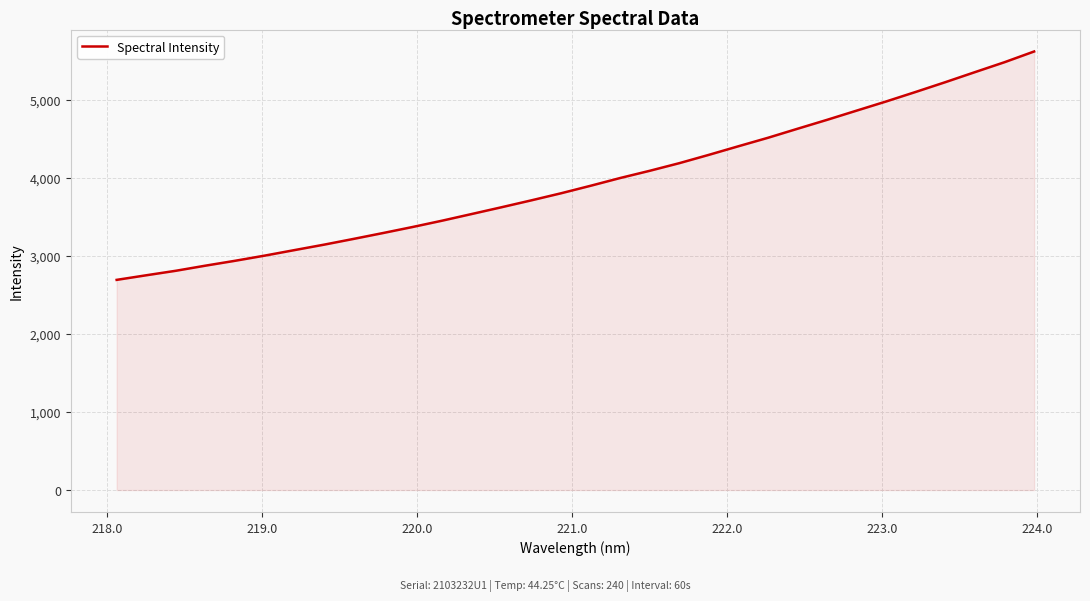

What is the difference between the maximum and minimum values?

2925.3